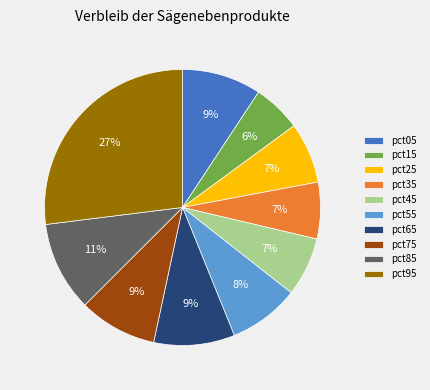

What percentage is the pct65 slice, to the nearest percent?

9%